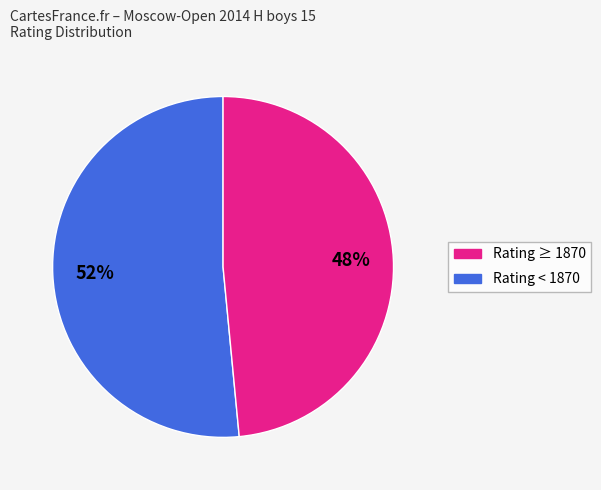

How many slices are in this pie chart?

2